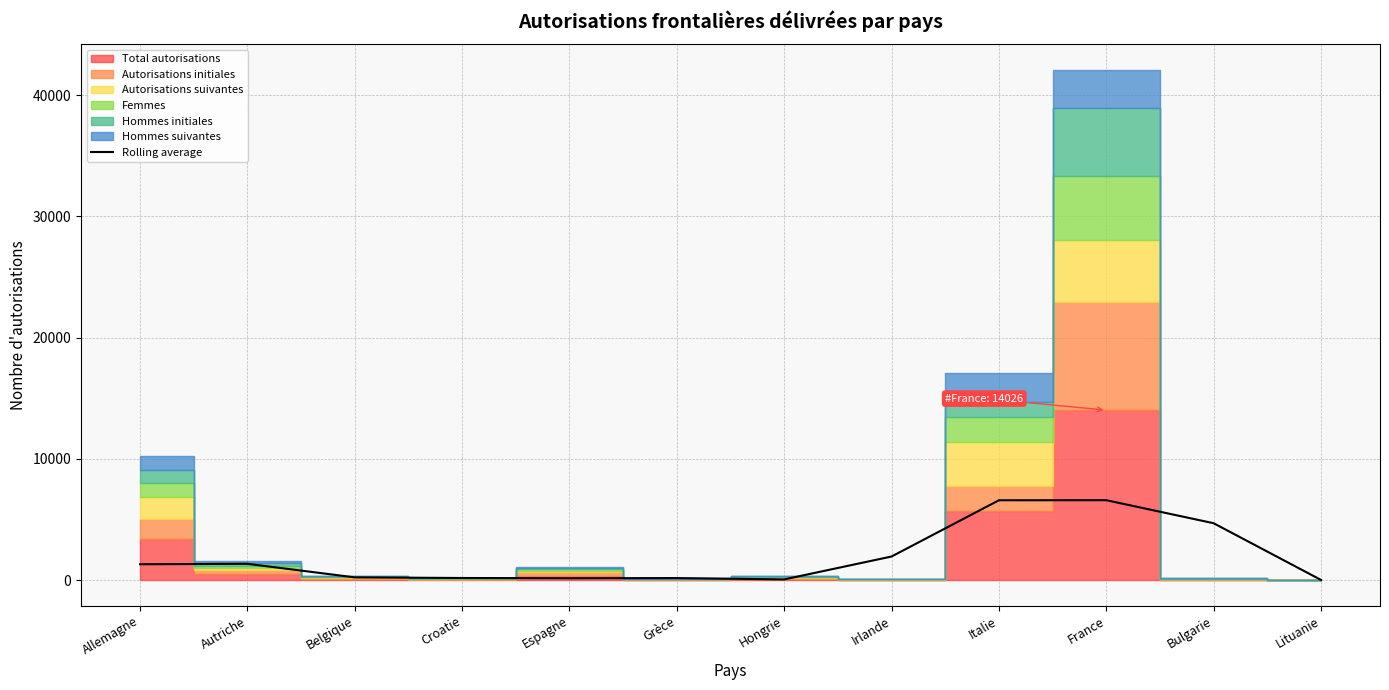

Where is the data nearest to the value 3309?

Irlande